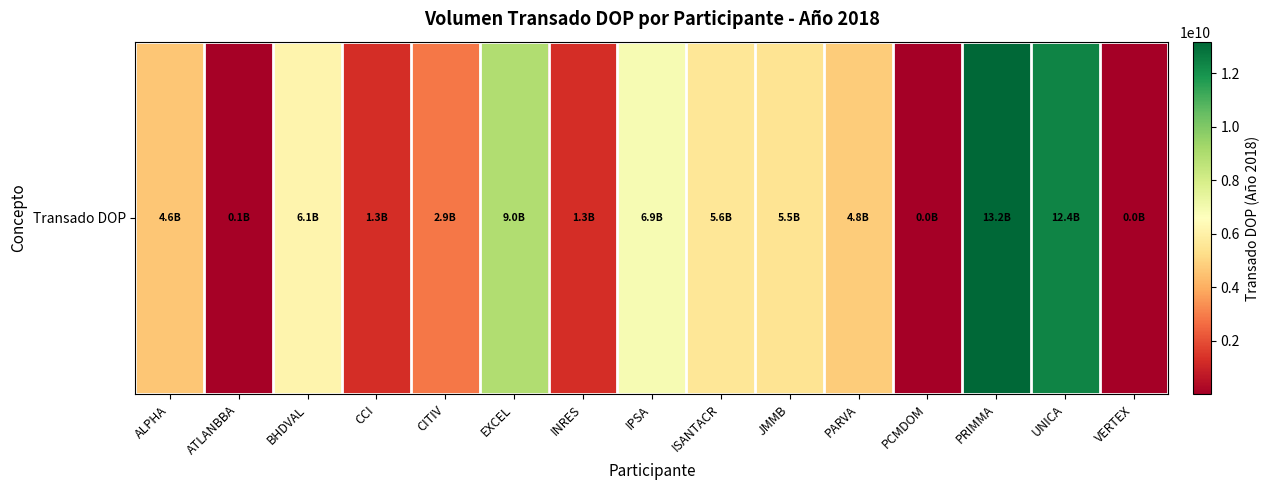

What is the difference between the second highest and minimum values?

12356600170.4